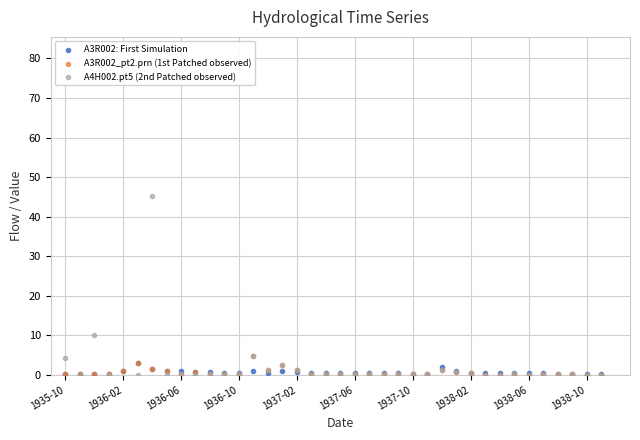

What is the total value across all series at 1937-06?

0.8